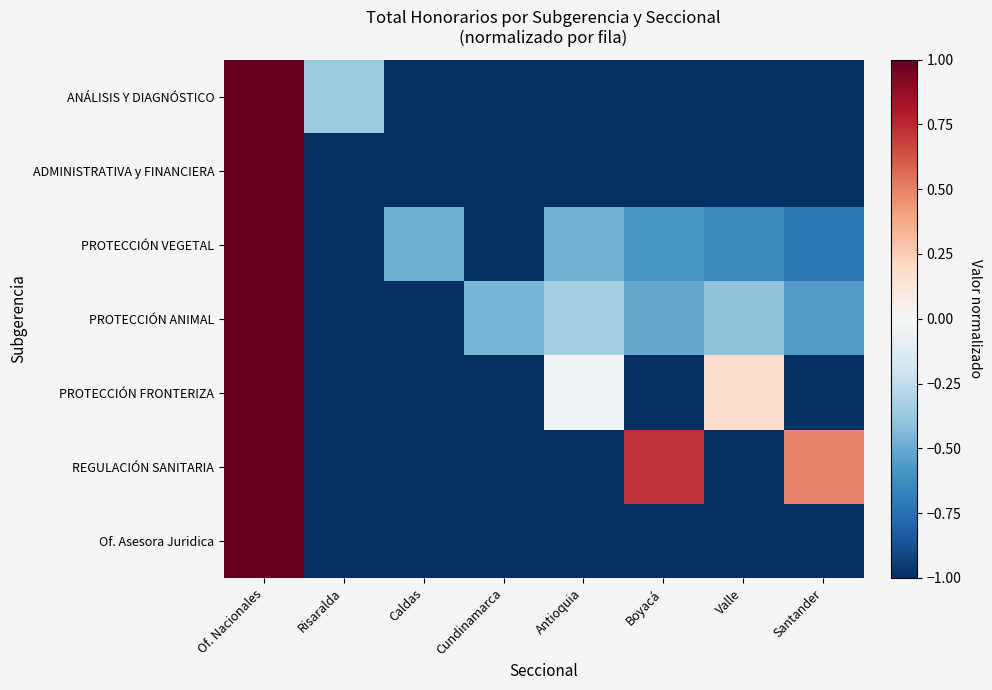

Reading left to right, list all the values displayed in this chart.

ANÁLISIS Y DIAGNÓSTICO: Of. Nacionales=1.0	Risaralda=-0.4	Caldas=-1.0	Cundinamarca=-1.0	Antioquia=-1.0	Boyacá=-1.0	Valle=-1.0	Santander=-1.0
ADMINISTRATIVA y FINANCIERA: Of. Nacionales=1.0	Risaralda=-1.0	Caldas=-1.0	Cundinamarca=-1.0	Antioquia=-1.0	Boyacá=-1.0	Valle=-1.0	Santander=-1.0
PROTECCIÓN VEGETAL: Of. Nacionales=1.0	Risaralda=-1.0	Caldas=-0.5	Cundinamarca=-1.0	Antioquia=-0.5	Boyacá=-0.6	Valle=-0.6	Santander=-0.7
PROTECCIÓN ANIMAL: Of. Nacionales=1.0	Risaralda=-1.0	Caldas=-1.0	Cundinamarca=-0.5	Antioquia=-0.3	Boyacá=-0.5	Valle=-0.4	Santander=-0.6
PROTECCIÓN FRONTERIZA: Of. Nacionales=1.0	Risaralda=-1.0	Caldas=-1.0	Cundinamarca=-1.0	Antioquia=-0.0	Boyacá=-1.0	Valle=0.2	Santander=-1.0
REGULACIÓN SANITARIA: Of. Nacionales=1.0	Risaralda=-1.0	Caldas=-1.0	Cundinamarca=-1.0	Antioquia=-1.0	Boyacá=0.7	Valle=-1.0	Santander=0.5
Of. Asesora Juridica: Of. Nacionales=1.0	Risaralda=-1.0	Caldas=-1.0	Cundinamarca=-1.0	Antioquia=-1.0	Boyacá=-1.0	Valle=-1.0	Santander=-1.0